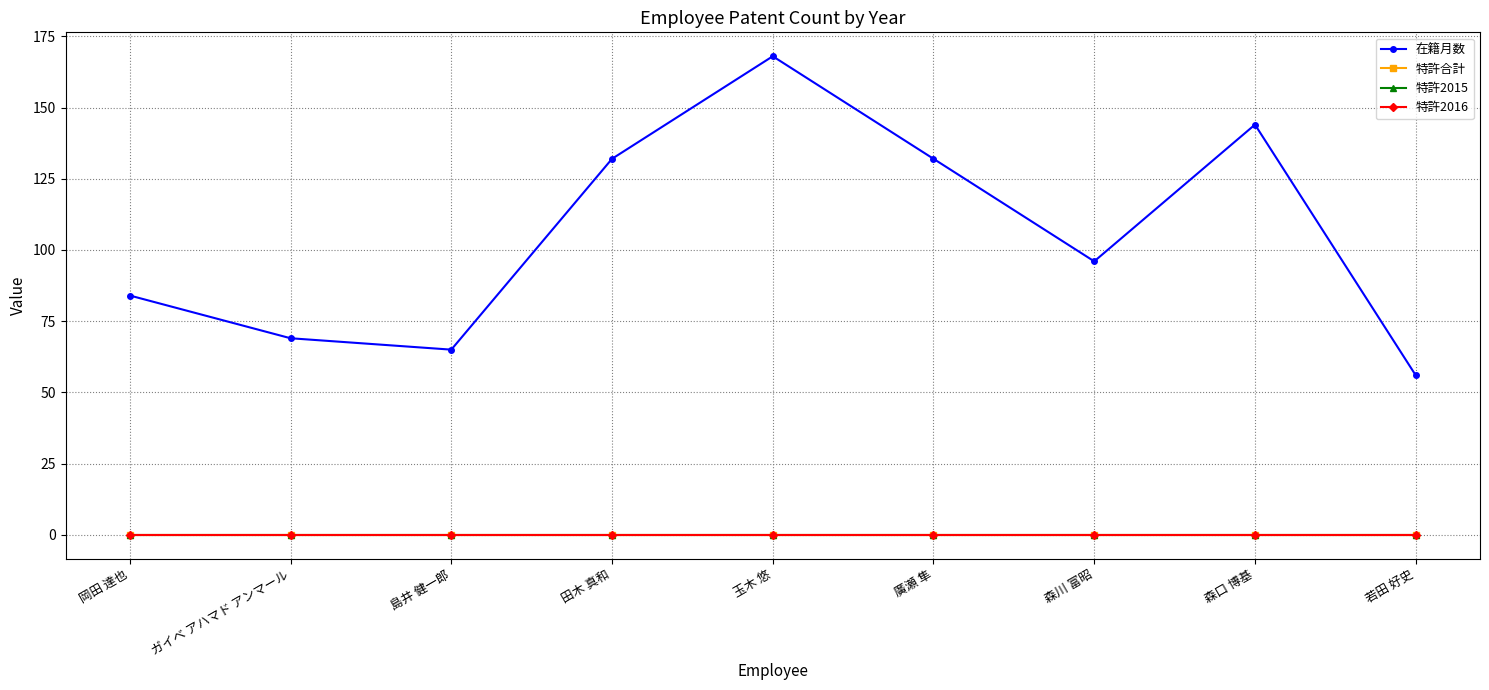

How many lines are shown in the chart?

4